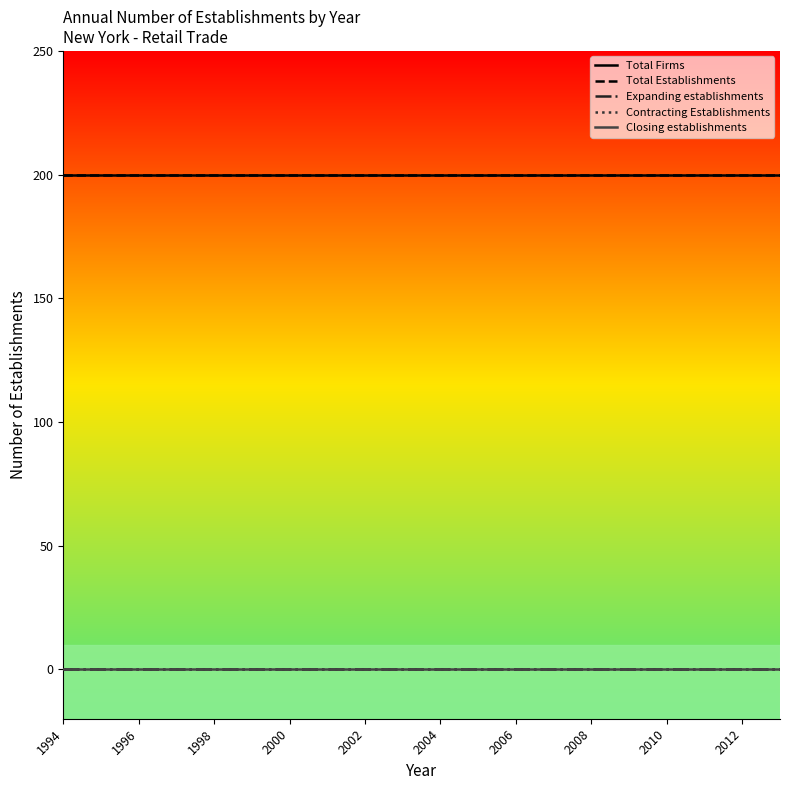

True or false: Expanding establishments has more than 0 interior local peaks.

False